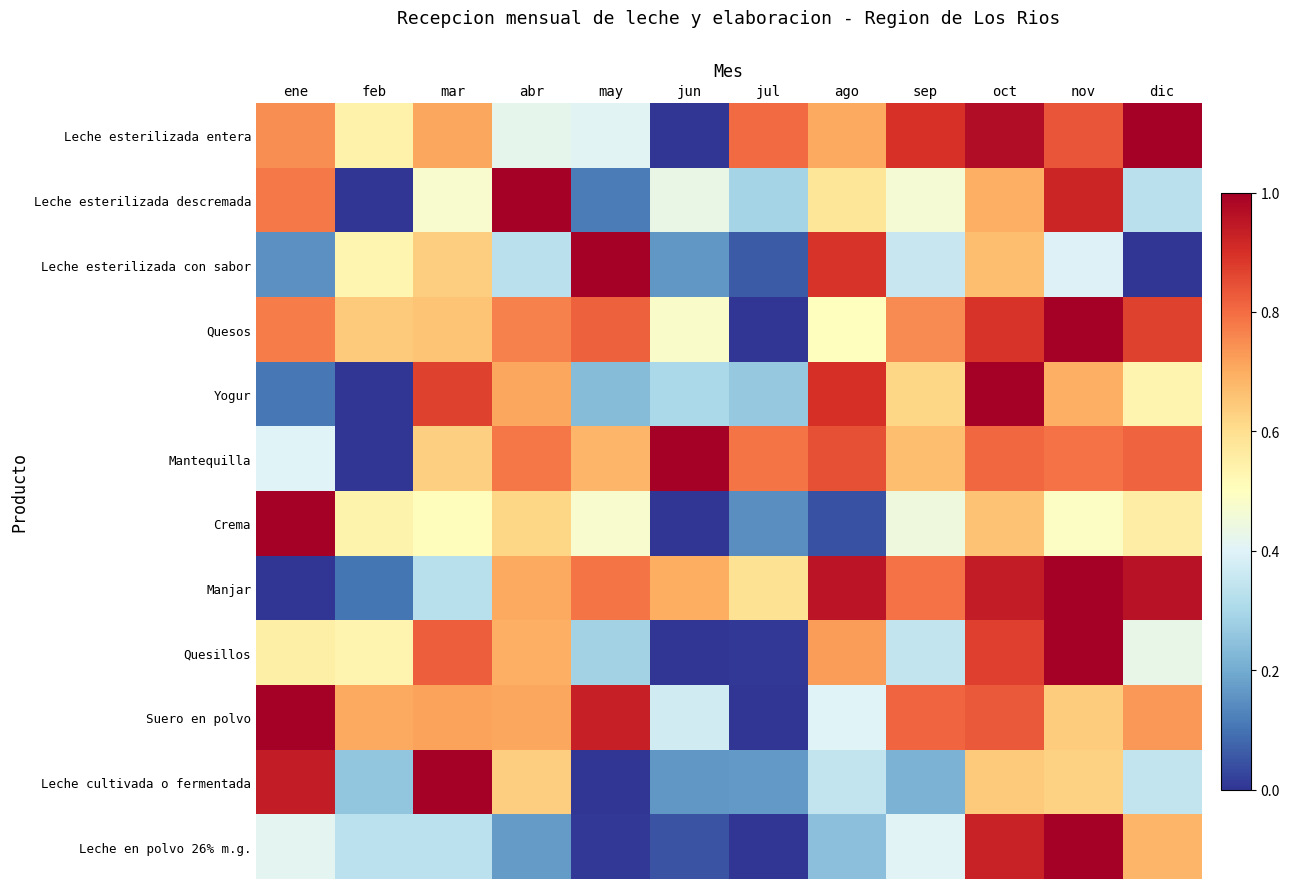

At which category does the chart reach its minimum across all series?

jun